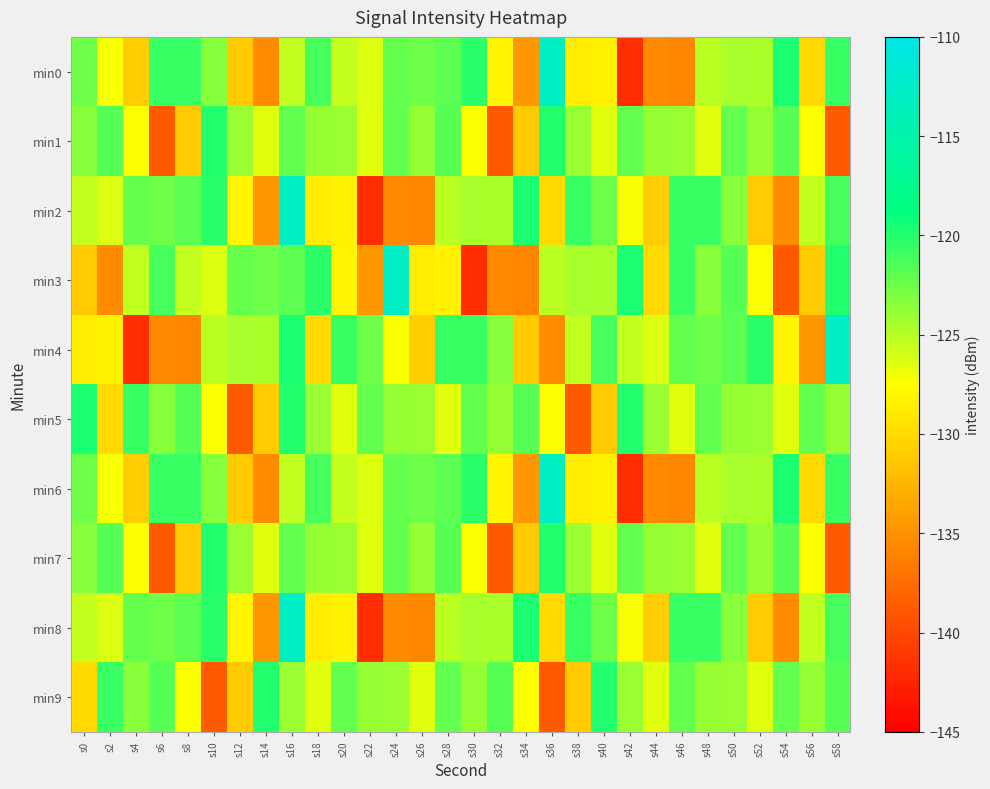

What is the total value across all series at s50?

-1231.7